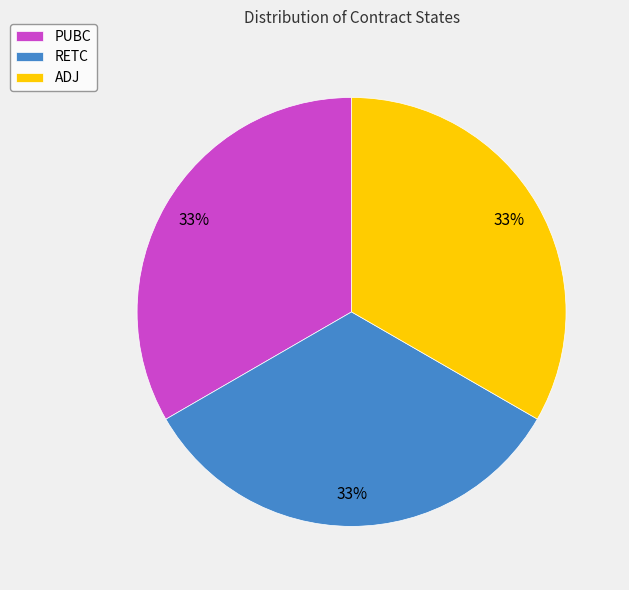

Is there any slice that represents more than half of the pie?

No